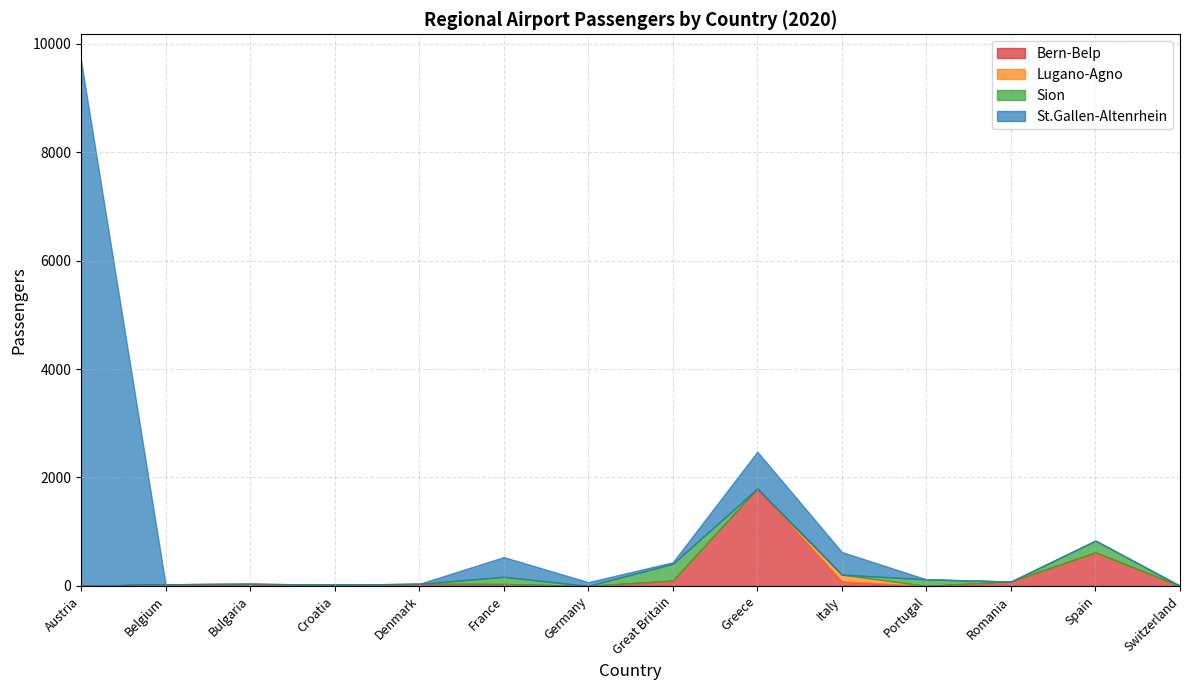

Which has a higher value, Romania or Denmark?

Romania